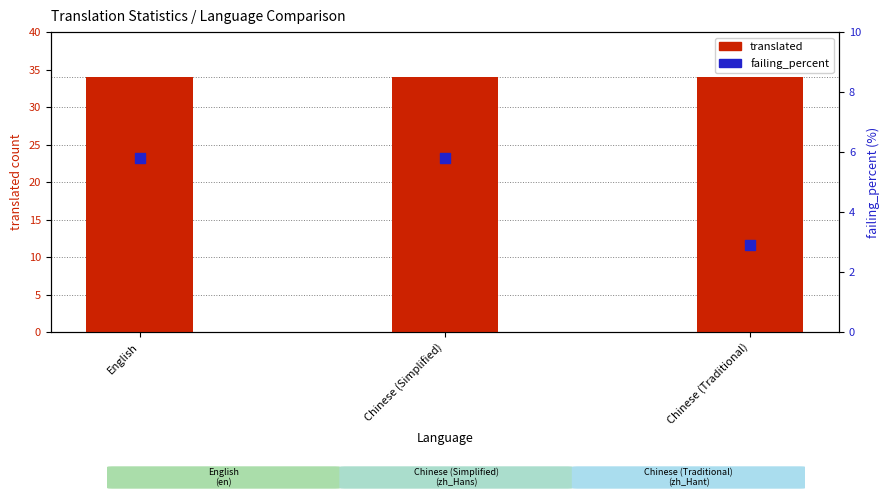

Which series contains the lowest Y value?

failing_percent